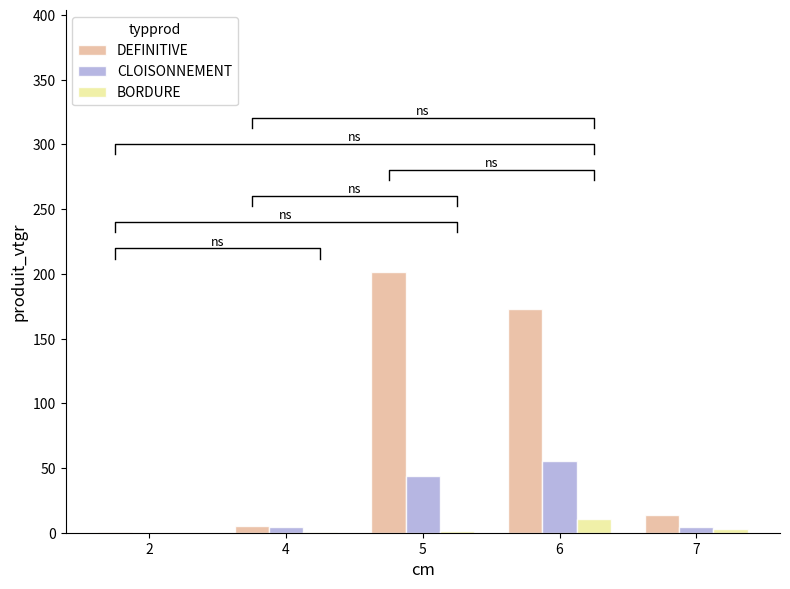

At which category is the sum across all series the highest?

5